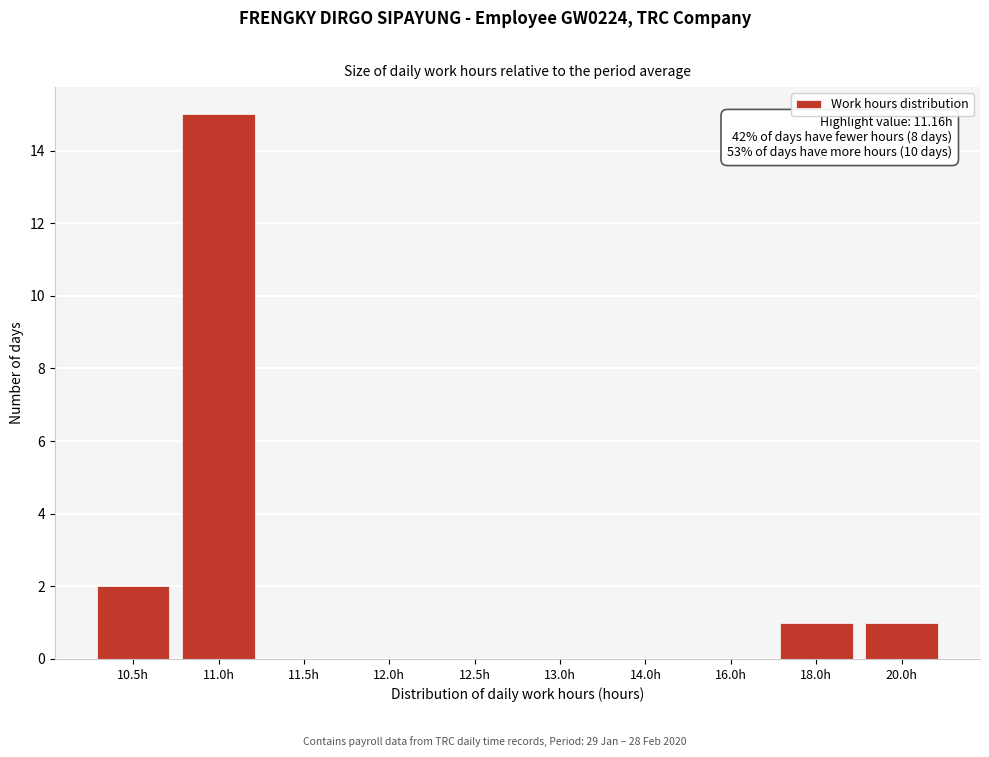

Reading right to left, what are all the values shown in this chart?

20.0h=1	18.0h=1	16.0h=0	14.0h=0	13.0h=0	12.5h=0	12.0h=0	11.5h=0	11.0h=15	10.5h=2